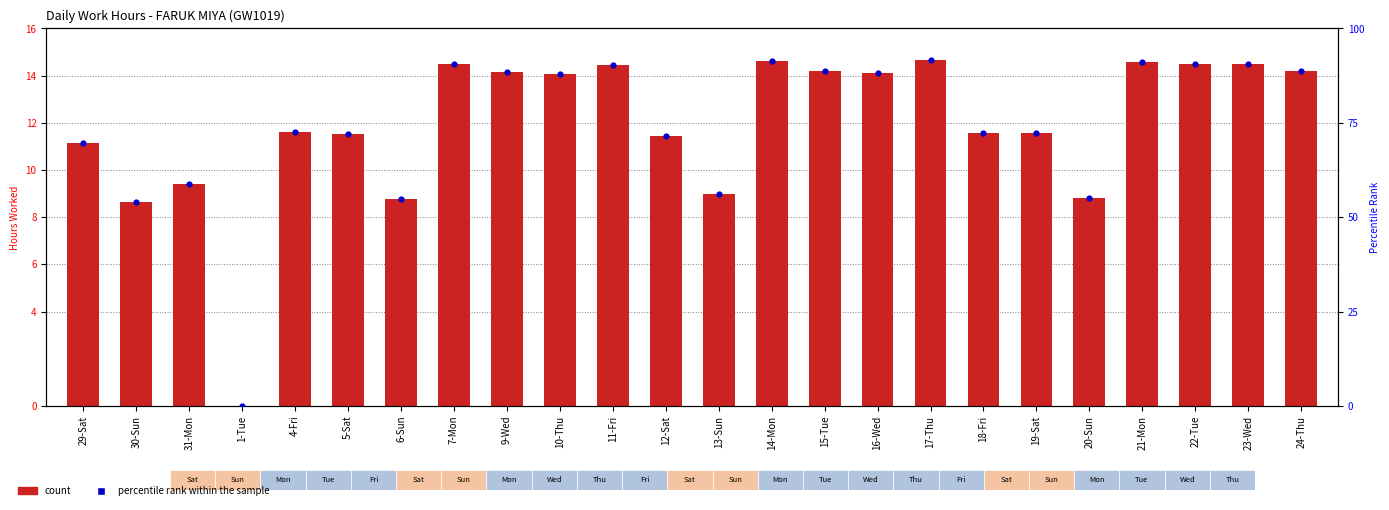

What are all the series names shown in the legend?

count, percentile rank within the sample